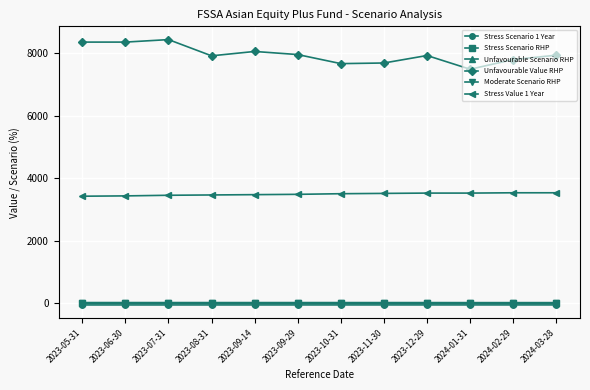

True or false: Unfavourable Scenario RHP has more than 0 points higher than both neighbors.

True